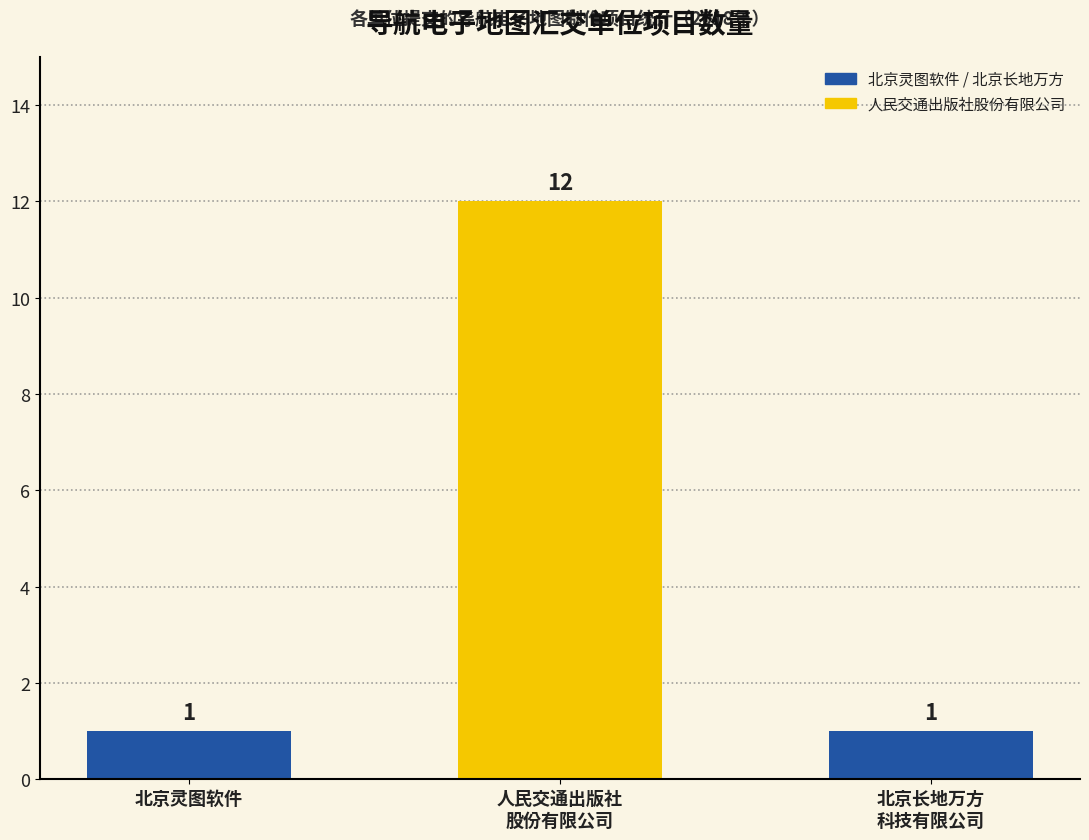

What is the greatest value displayed?

12